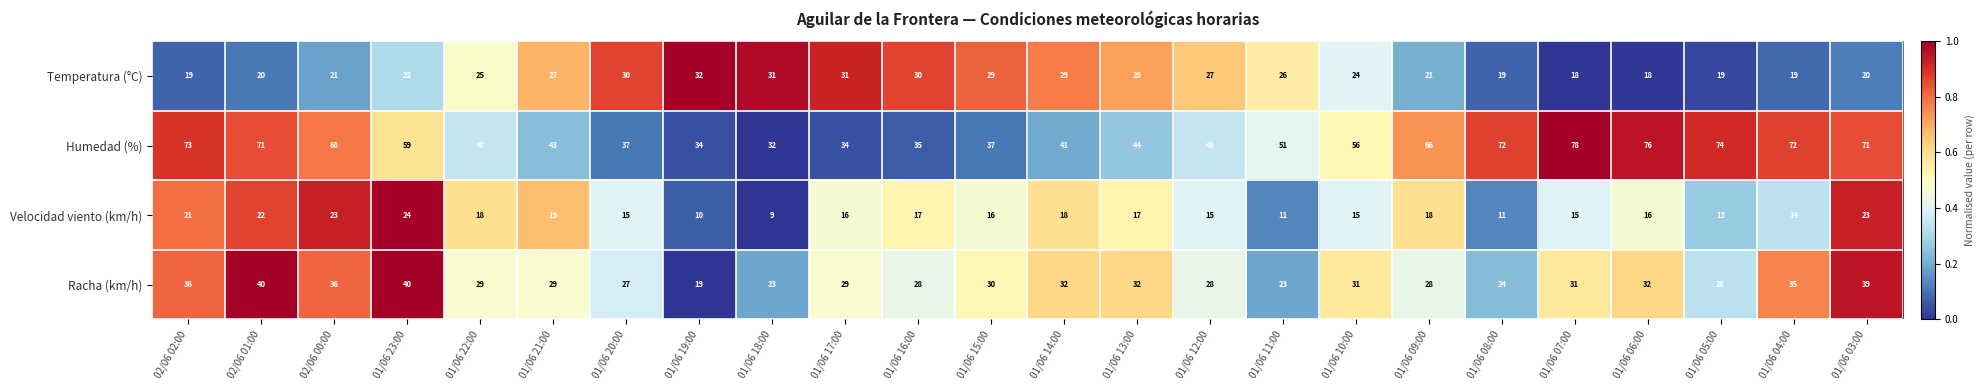

The value of Velocidad viento (km/h) at 01/06 10:00 is 15. True or false?

True